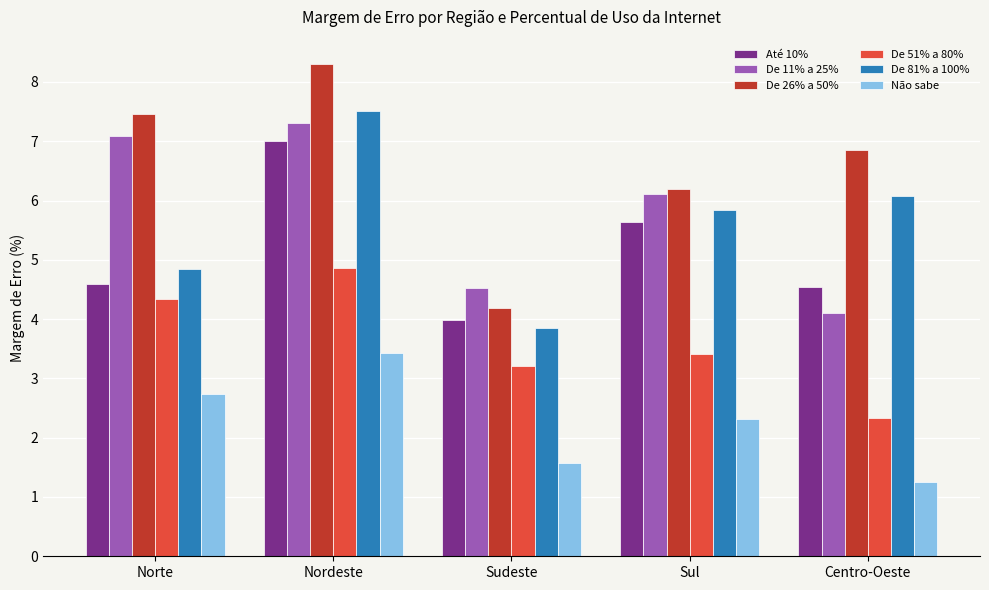

What are all the series names shown in the legend?

Até 10%, De 11% a 25%, De 26% a 50%, De 51% a 80%, De 81% a 100%, Não sabe